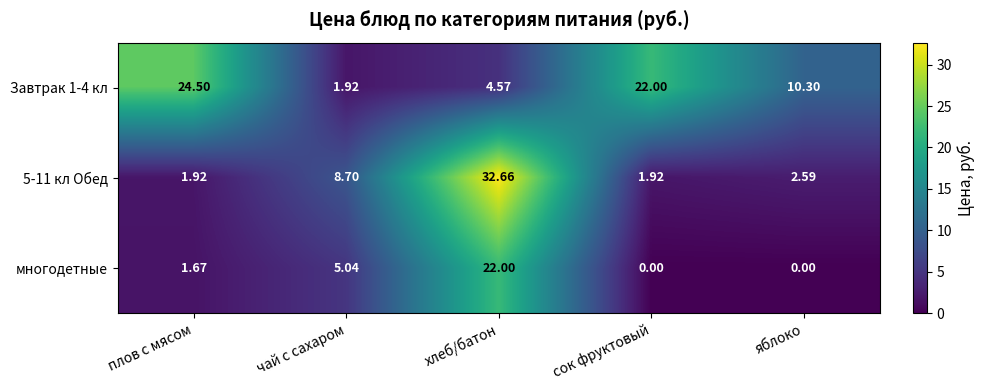

What is the spread (max minus min) of values at плов с мясом?

22.8